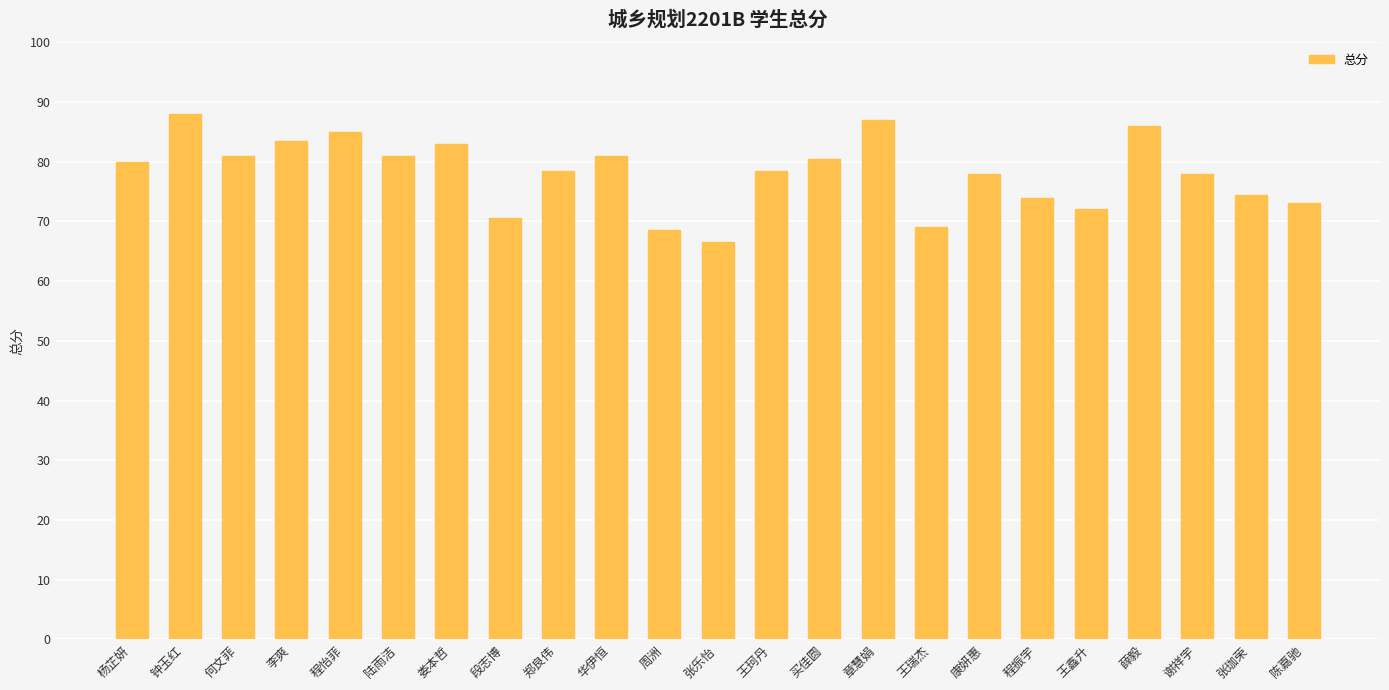

What is the label of the 22nd bar from the right?

钟玉红